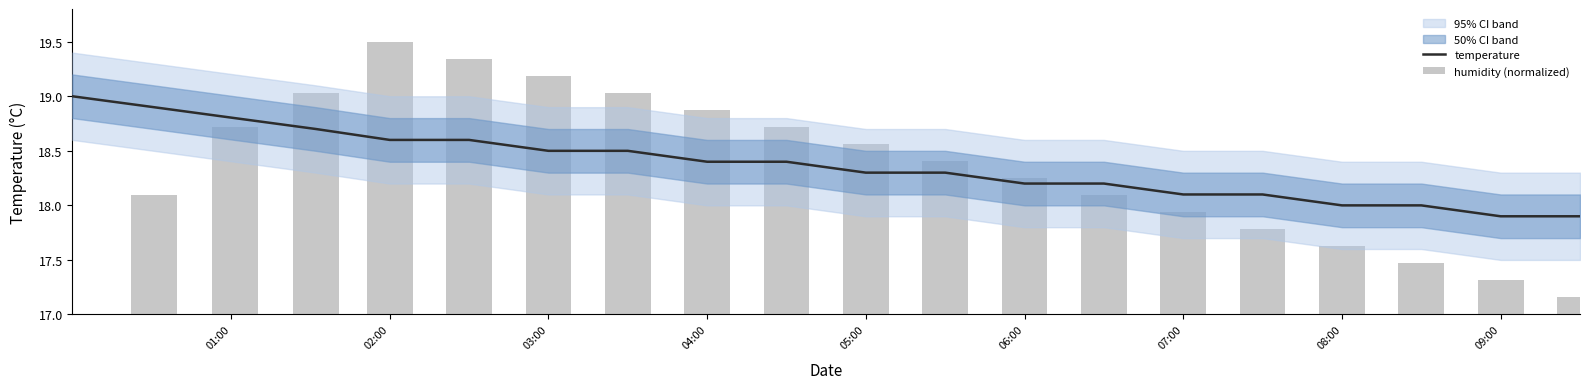

At how many categories does at least one series exceed 17?

20